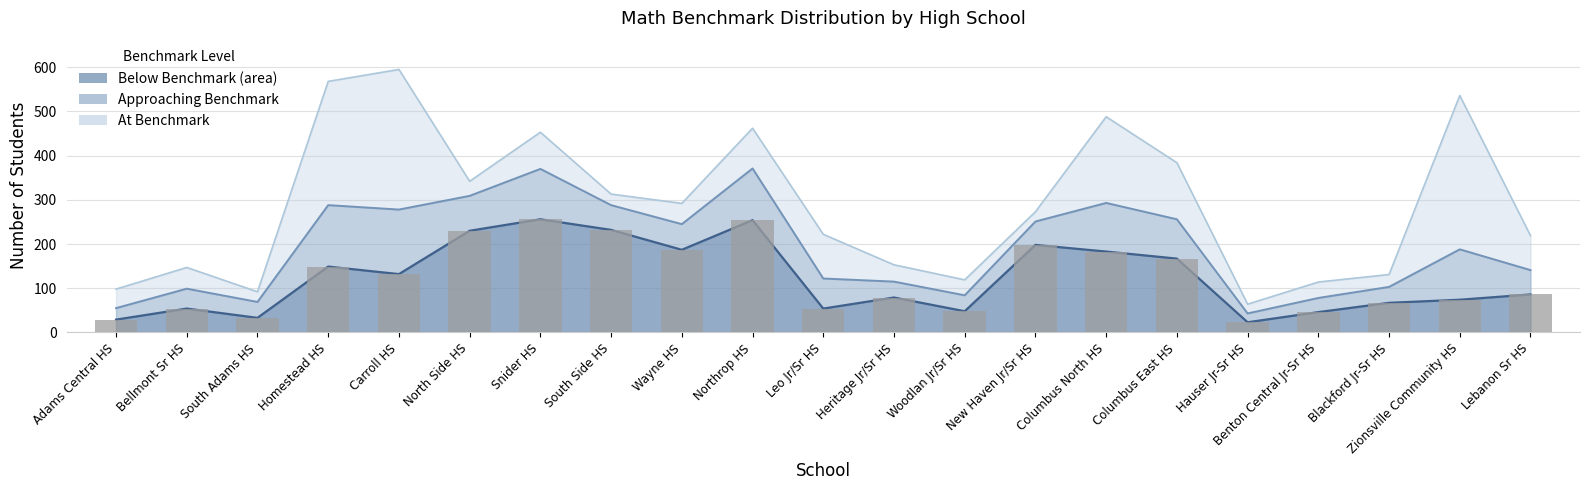

True or false: the data shows 54 at Bellmont Sr HS.

True